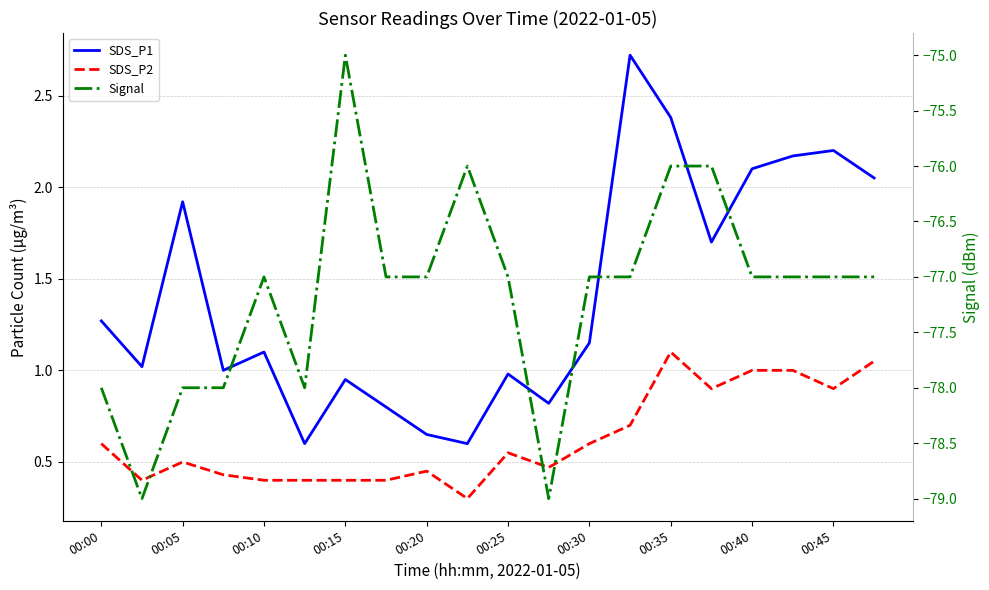

How many interior local valleys does the SDS_P2 series have?

5